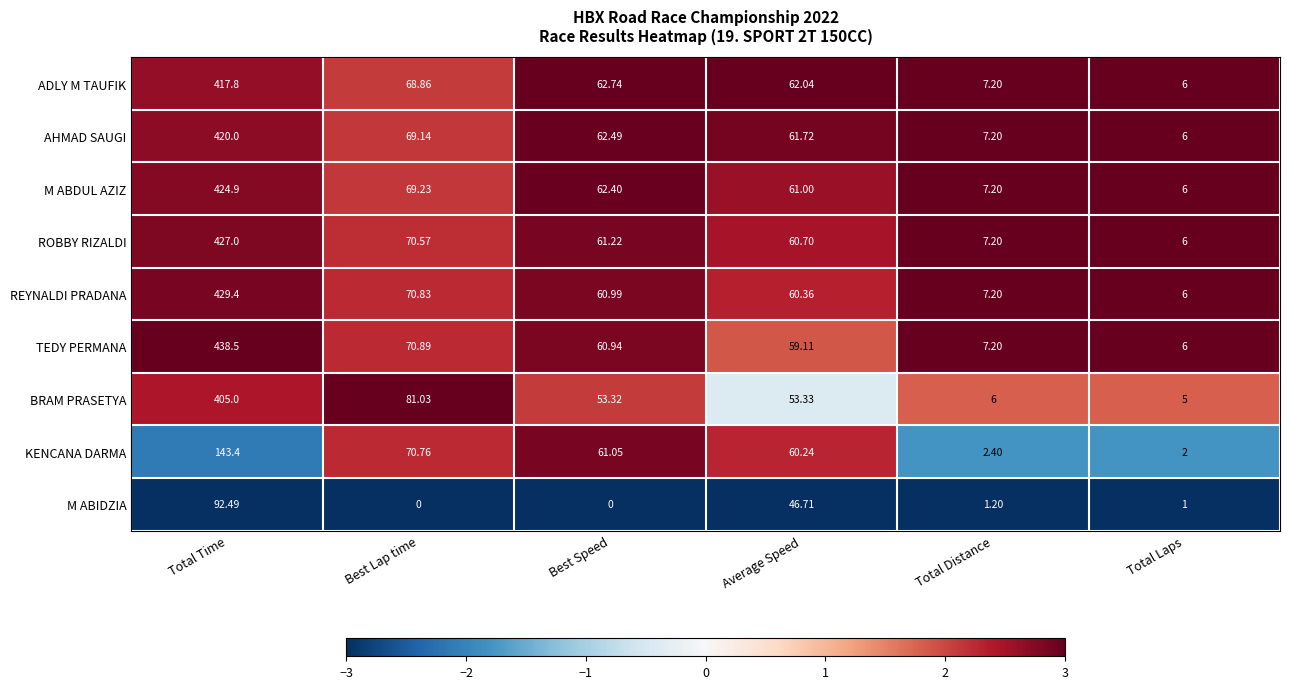

Which category has the highest value across all series?

Total Time